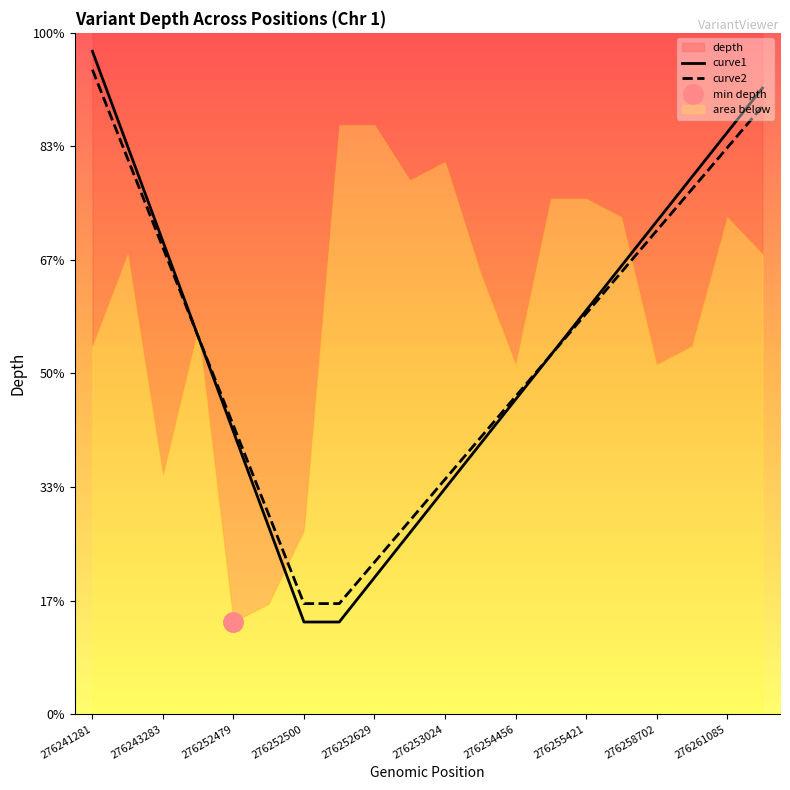

Which series changed the most between 276252629 and 276255421?

curve1